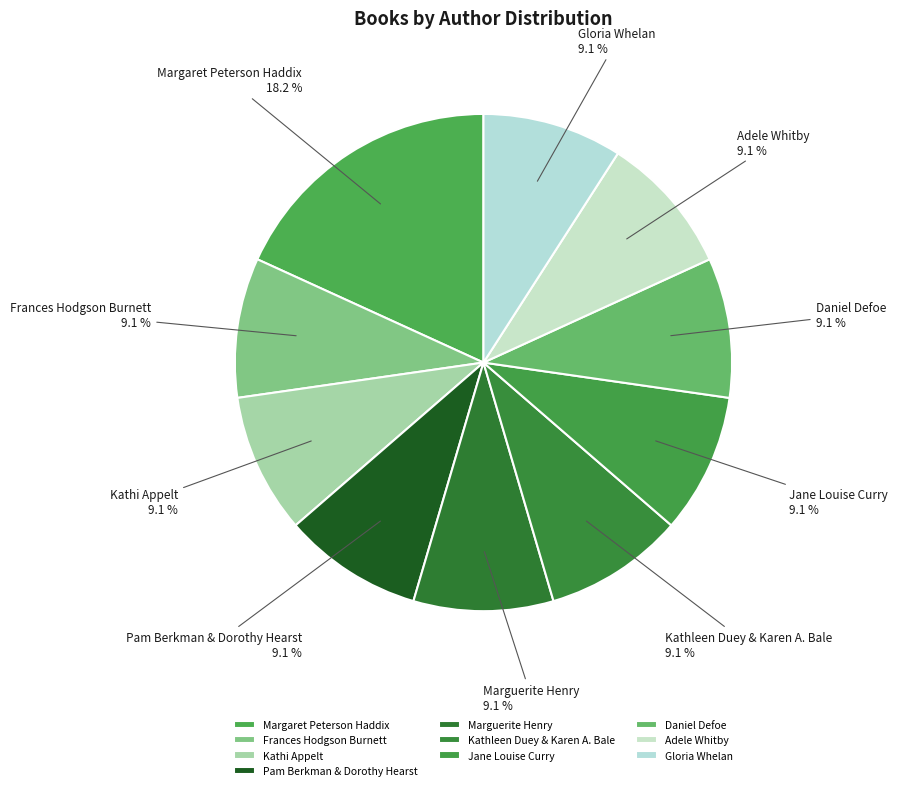

To the nearest percent, what percentage of the pie is Jane Louise Curry?

9%